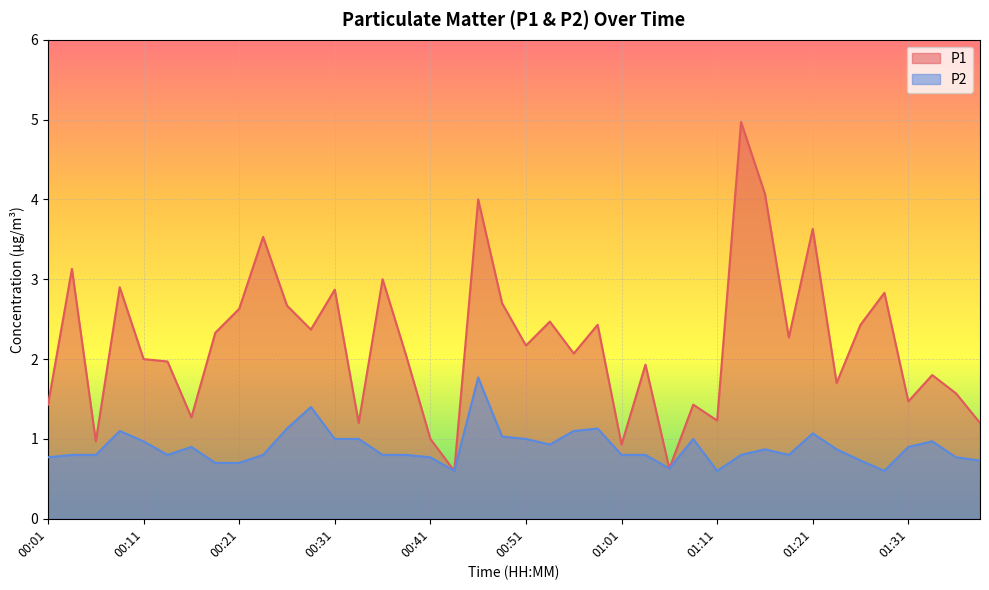

What position from the right is 01:21?

8